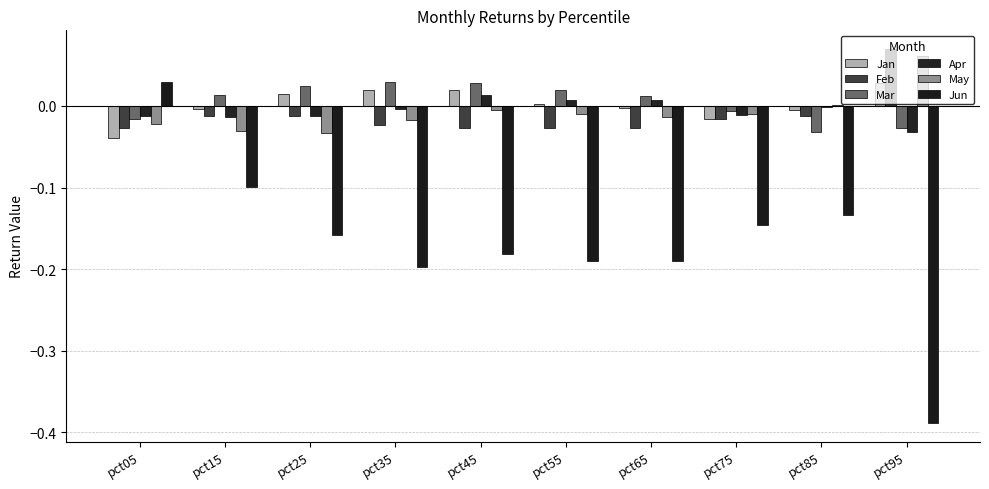

Which series has the largest total across all categories?

Mar